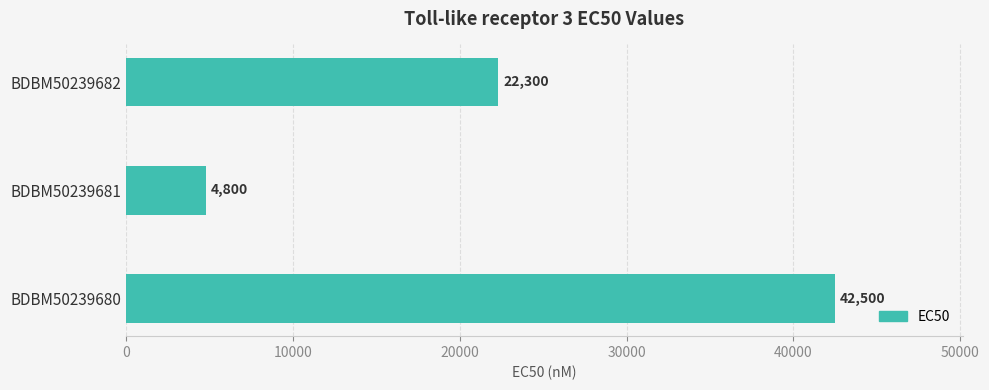

The value at BDBM50239680 is 42500. True or false?

True